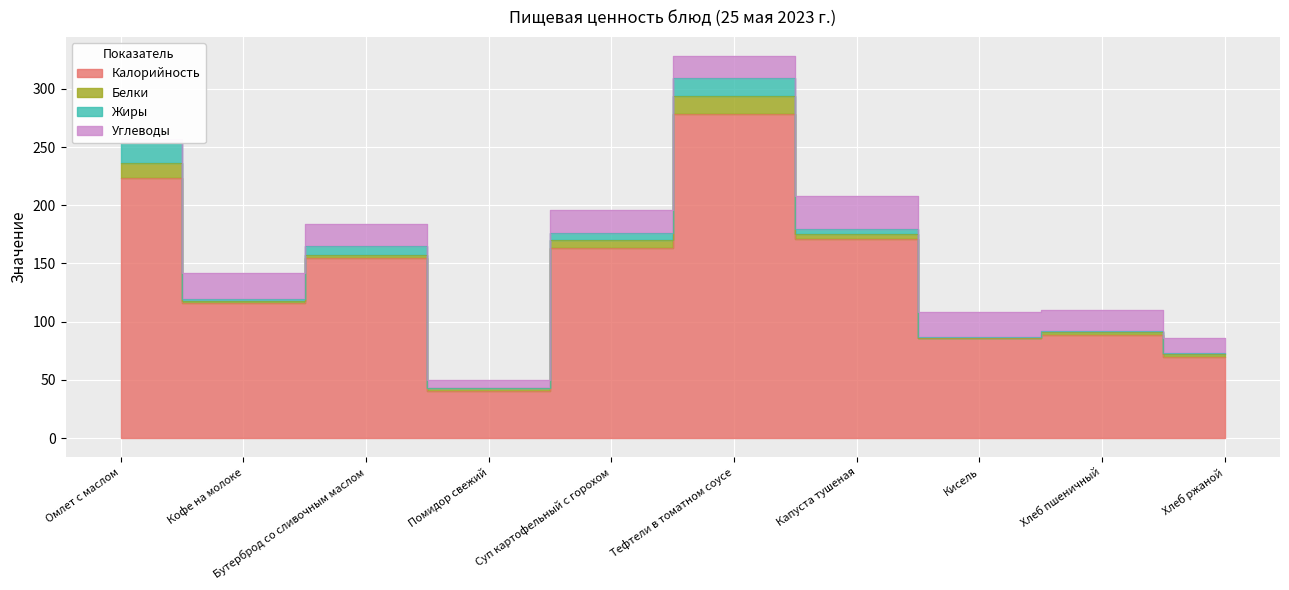

After their last crossing, which series has the higher values: Белки or Жиры?

Жиры